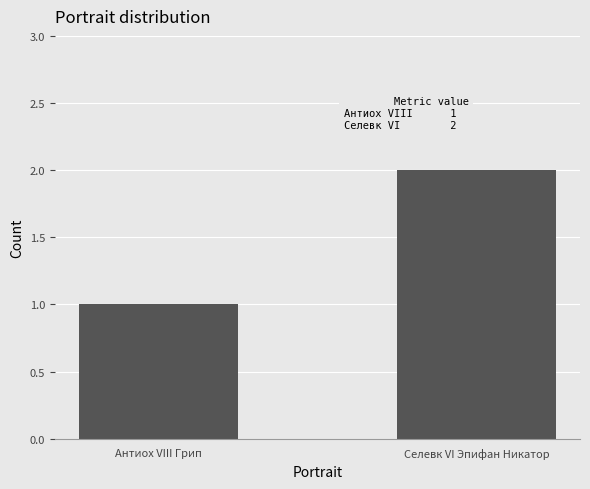

Rank the categories by value from lowest to highest.

Антиох VIII Грип, Селевк VI Эпифан Никатор